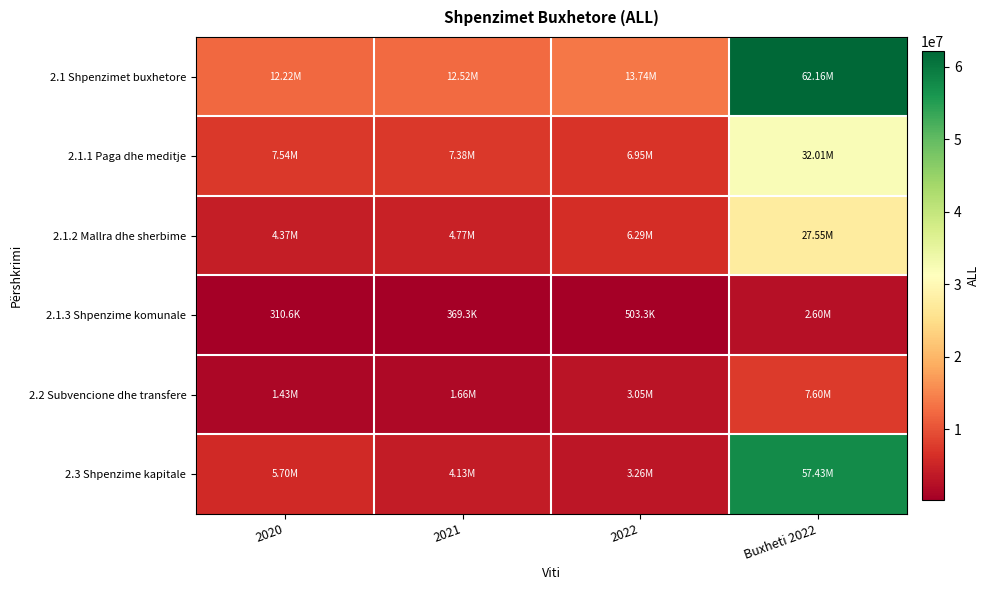

Reading left to right, what are all the values shown in this chart?

2.1 Shpenzimet buxhetore: 2020=12215870.0	2021=12515292.4	2022=13736561.4	Buxheti 2022=62159859.3
2.1.1 Paga dhe meditje: 2020=7535249.3	2021=7378554.0	2022=6947456.5	Buxheti 2022=32009164.6
2.1.2 Mallra dhe sherbime: 2020=4370008.5	2021=4767425.5	2022=6285815.7	Buxheti 2022=27550694.7
2.1.3 Shpenzime komunale: 2020=310612.2	2021=369312.9	2022=503289.2	Buxheti 2022=2600000.0
2.2 Subvencione dhe transfere: 2020=1425760.4	2021=1657812.6	2022=3045654.2	Buxheti 2022=7599423.4
2.3 Shpenzime kapitale: 2020=5698136.8	2021=4126630.0	2022=3261126.7	Buxheti 2022=57431019.6